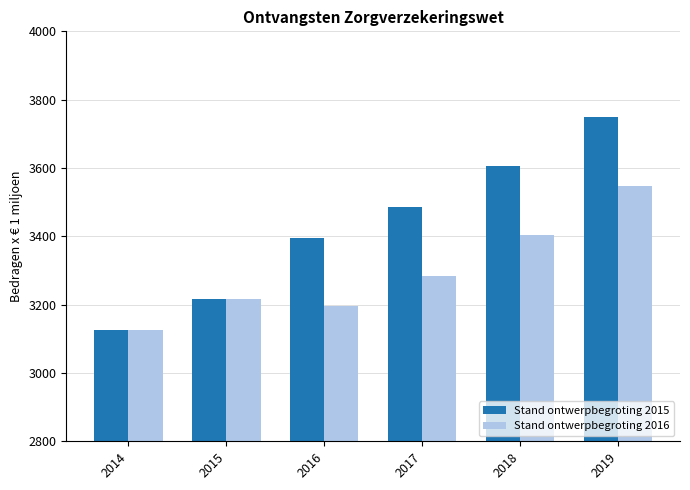

The Stand ontwerpbegroting 2015 series shows 5181.6 at 2017. True or false?

False